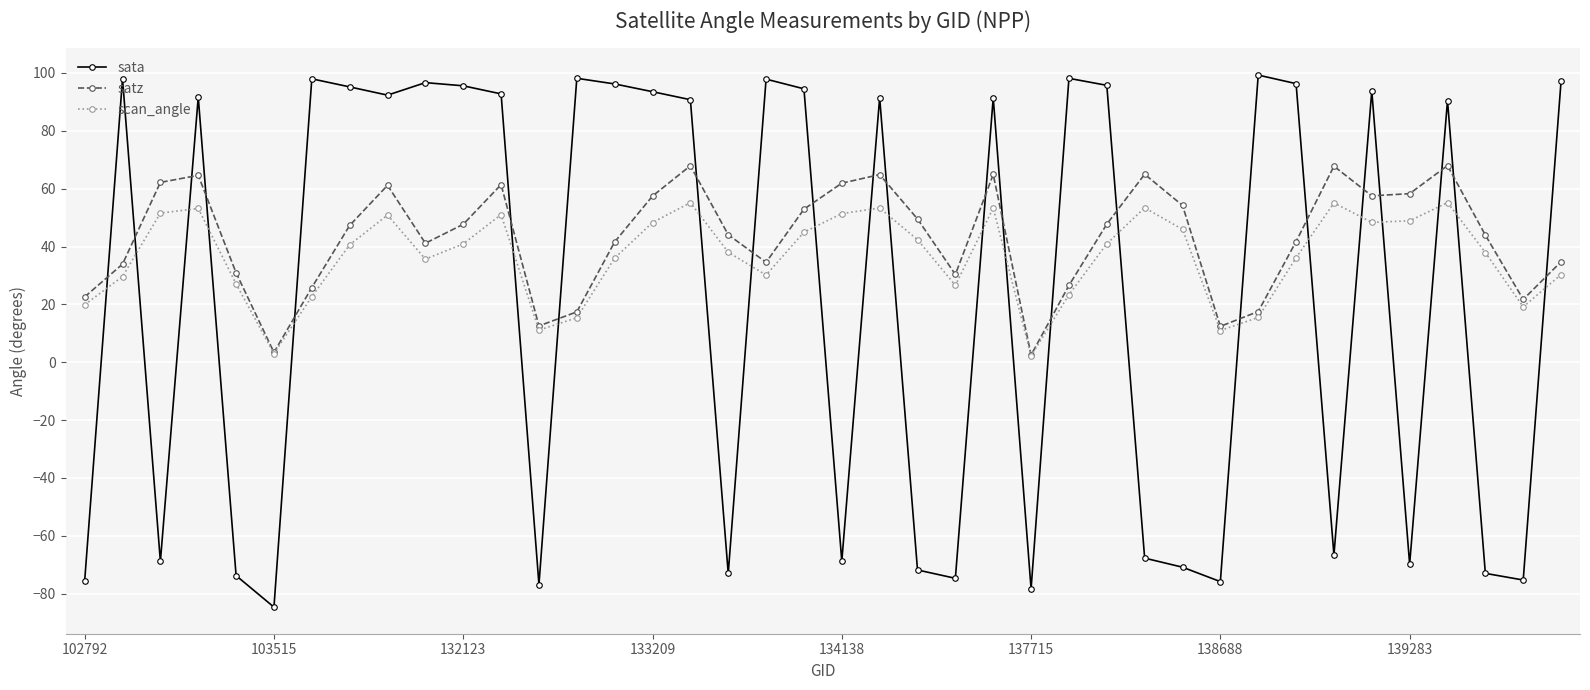

True or false: sata has more than 2 interior local peaks.

True